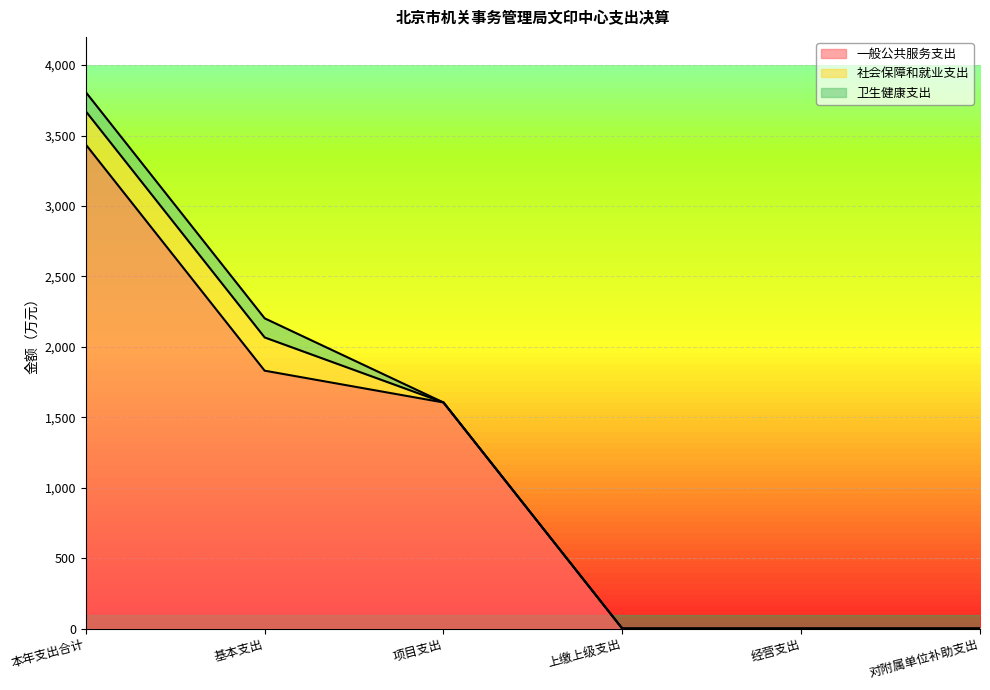

True or false: 社会保障和就业支出 and 卫生健康支出 cross at least once.

False